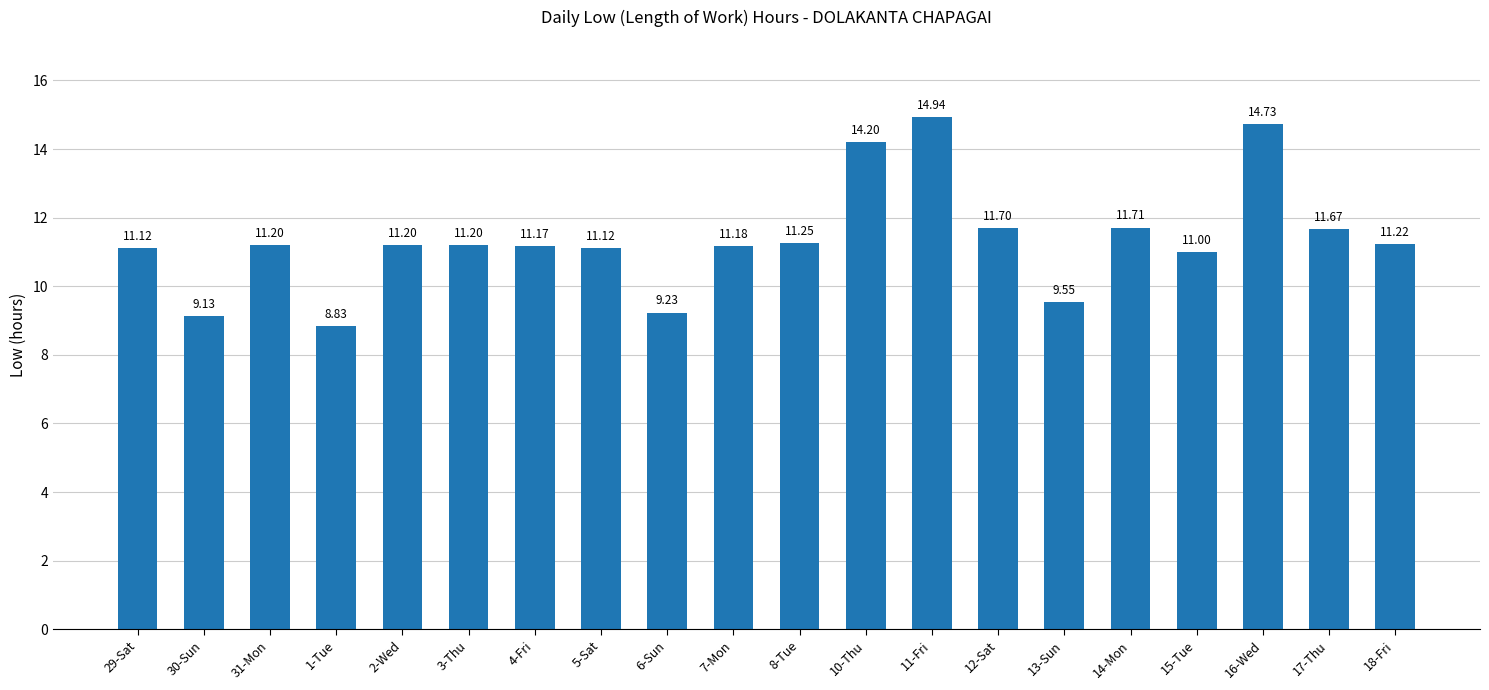

True or false: the data shows 11.2 at 4-Fri.

True